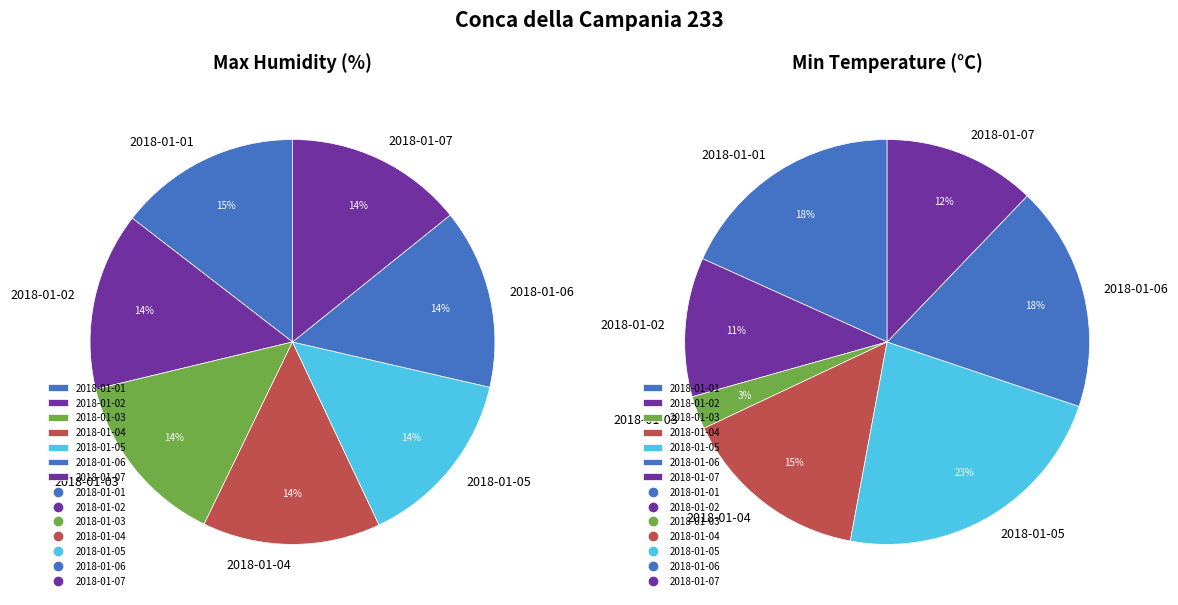

What percentage is the 2018-01-06 slice, to the nearest percent?

14%